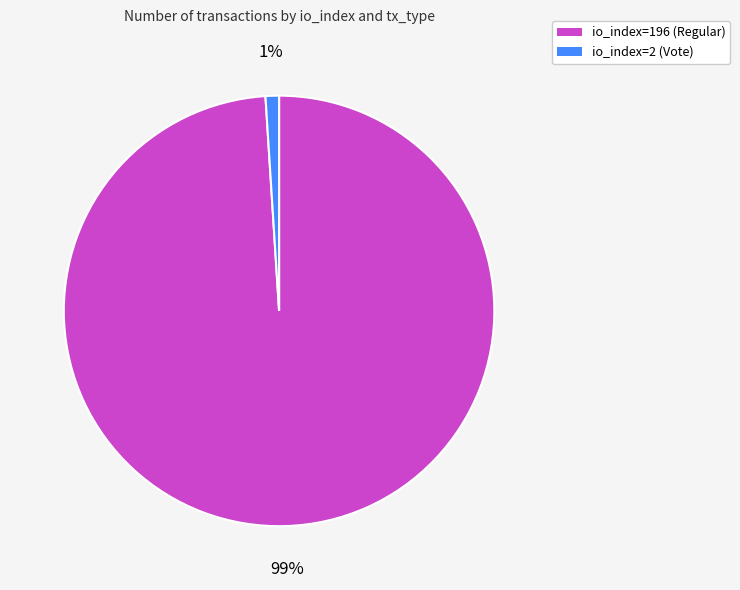

To the nearest percent, what portion does io_index=2 (Vote) represent?

1%